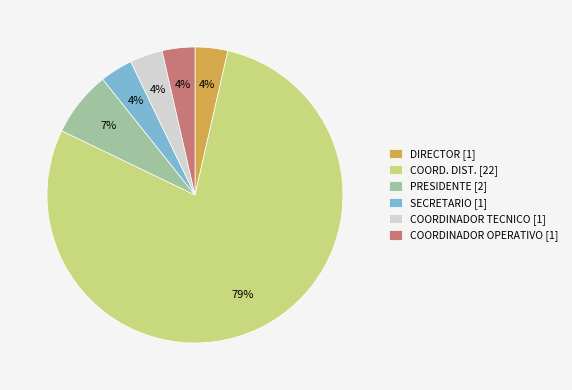

Which has a higher value, SECRETARIO [1] or PRESIDENTE [2]?

PRESIDENTE [2]